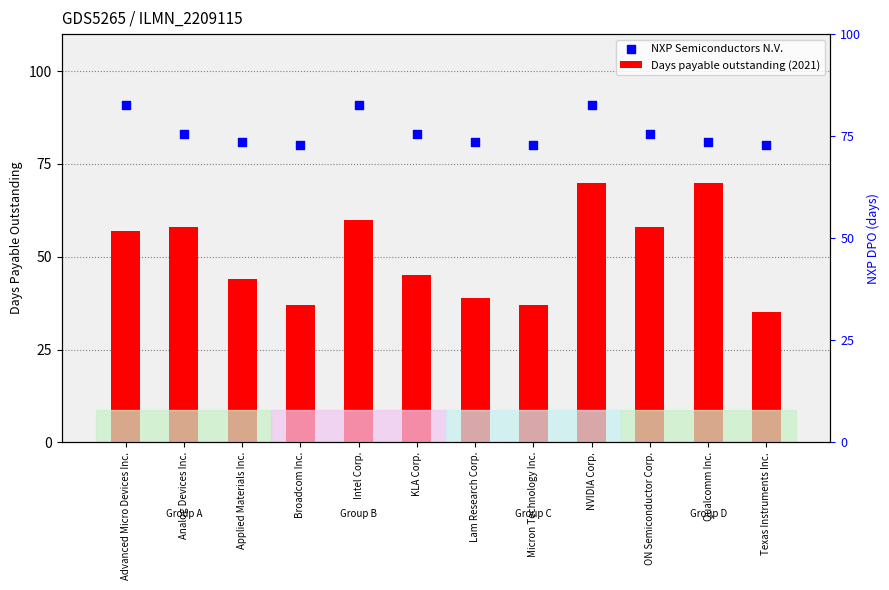

At which category is the sum across all series the highest?

NVIDIA Corp.